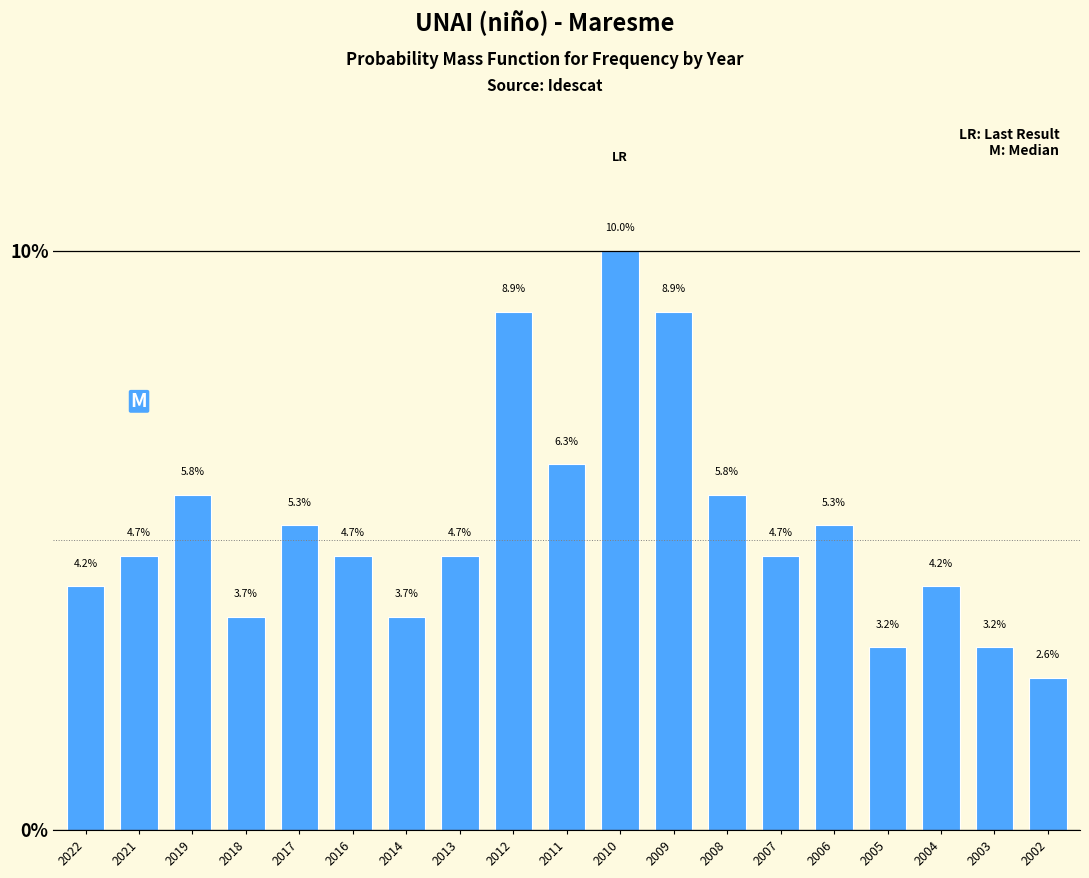

Reading left to right, extract all data points from this chart.

4.2	4.7	5.8	3.7	5.3	4.7	3.7	4.7	8.9	6.3	10.0	8.9	5.8	4.7	5.3	3.2	4.2	3.2	2.6